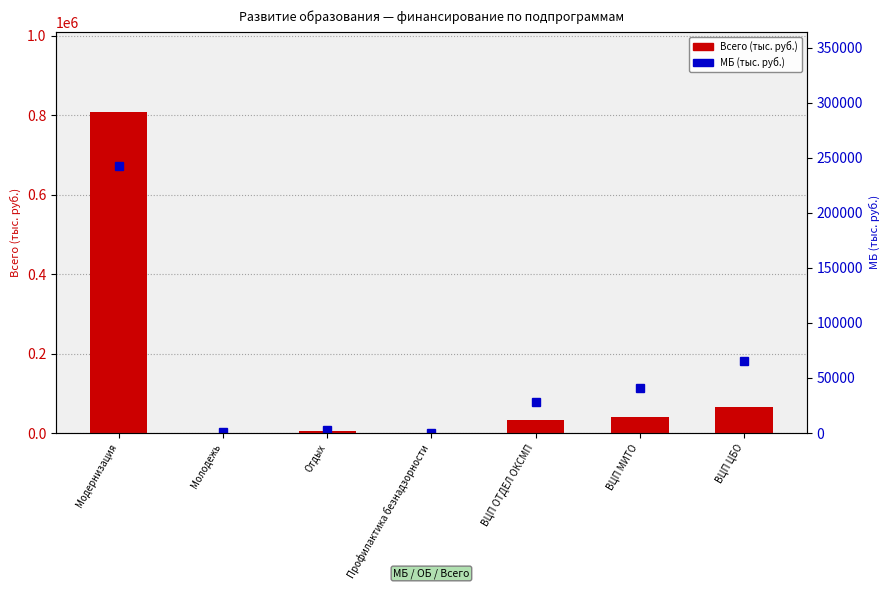

What is the sum of all МБ (тыс. руб.) values?

381427.6